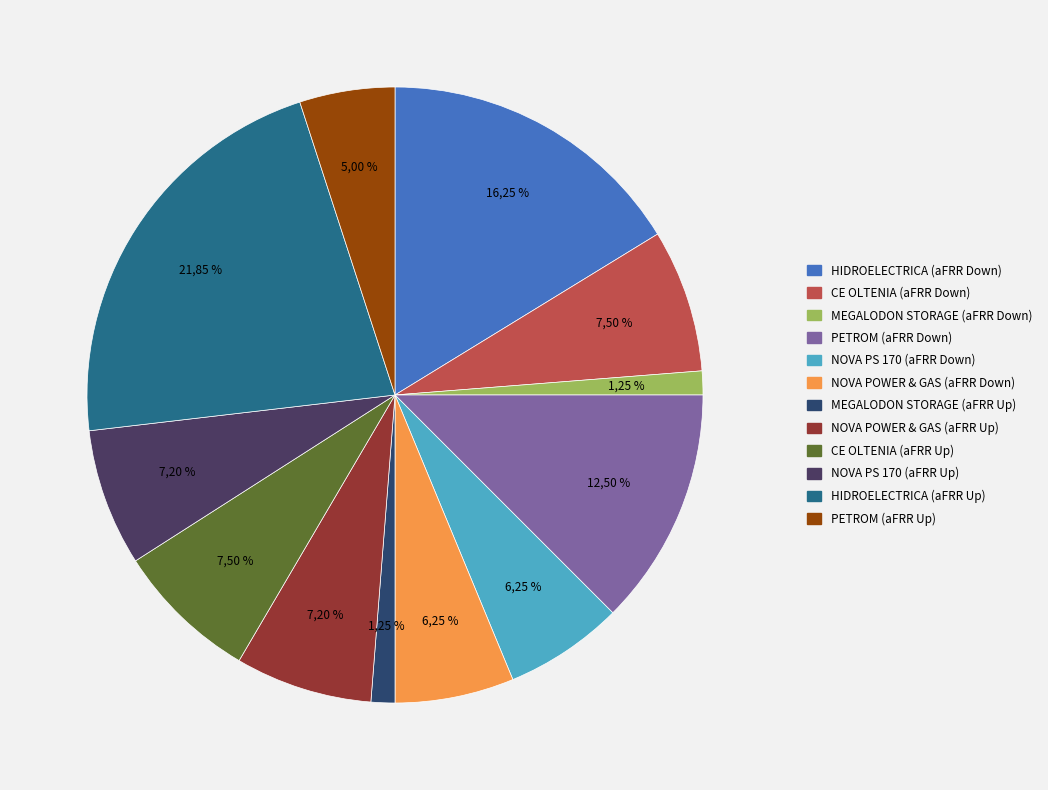

Which category has the biggest portion of the pie?

HIDROELECTRICA (aFRR Up)